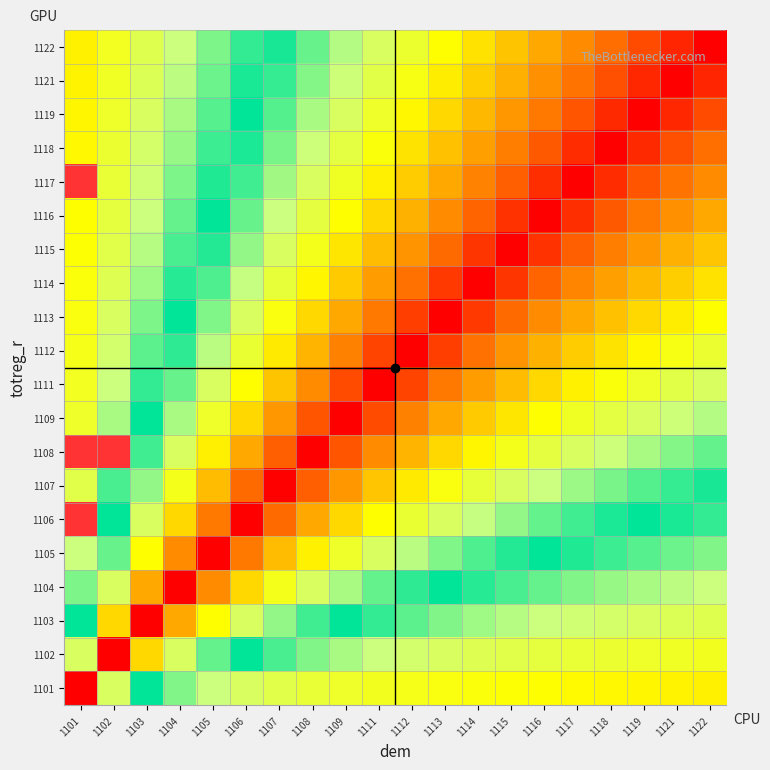

Reading left to right, transcribe all the data shown in this chart.

1101: 1101=0.0	1102=0.5	1103=0.7	1104=0.8	1105=0.8	1106=0.8	1107=0.9	1108=0.9	1109=0.9	1111=0.9	1112=0.9	1113=0.9	1114=0.9	1115=0.9	1116=0.9	1117=0.9	1118=0.9	1119=0.9	1121=0.9	1122=1.0
1102: 1101=0.5	1102=0.0	1103=0.3	1104=0.5	1105=0.6	1106=0.7	1107=0.7	1108=0.8	1109=0.8	1111=0.8	1112=0.8	1113=0.8	1114=0.8	1115=0.9	1116=0.9	1117=0.9	1118=0.9	1119=0.9	1121=0.9	1122=0.9
1103: 1101=0.7	1102=0.3	1103=0.0	1104=0.3	1105=0.4	1106=0.5	1107=0.6	1108=0.6	1109=0.7	1111=0.7	1112=0.7	1113=0.8	1114=0.8	1115=0.8	1116=0.8	1117=0.8	1118=0.8	1119=0.8	1121=0.8	1122=0.9
1104: 1101=0.7	1102=0.5	1103=0.2	1104=0.0	1105=0.2	1106=0.3	1107=0.4	1108=0.5	1109=0.6	1111=0.6	1112=0.6	1113=0.7	1114=0.7	1115=0.7	1116=0.7	1117=0.8	1118=0.8	1119=0.8	1121=0.8	1122=0.8
1105: 1101=0.8	1102=0.6	1103=0.4	1104=0.2	1105=0.0	1106=0.2	1107=0.3	1108=0.4	1109=0.4	1111=0.5	1112=0.5	1113=0.6	1114=0.6	1115=0.6	1116=0.7	1117=0.7	1118=0.7	1119=0.7	1121=0.7	1122=0.8
1106: 1101=1.3	1102=0.7	1103=0.5	1104=0.3	1105=0.2	1106=0.0	1107=0.1	1108=0.3	1109=0.3	1111=0.4	1112=0.5	1113=0.5	1114=0.5	1115=0.6	1116=0.6	1117=0.6	1118=0.6	1119=0.7	1121=0.7	1122=0.7
1107: 1101=0.9	1102=0.7	1103=0.6	1104=0.4	1105=0.3	1106=0.1	1107=0.0	1108=0.1	1109=0.2	1111=0.3	1112=0.4	1113=0.4	1114=0.5	1115=0.5	1116=0.5	1117=0.6	1118=0.6	1119=0.6	1121=0.6	1122=0.7
1108: 1101=1.4	1102=1.2	1103=0.6	1104=0.5	1105=0.4	1106=0.2	1107=0.1	1108=0.0	1109=0.1	1111=0.2	1112=0.3	1113=0.3	1114=0.4	1115=0.4	1116=0.5	1117=0.5	1118=0.5	1119=0.6	1121=0.6	1122=0.6
1109: 1101=0.9	1102=0.8	1103=0.7	1104=0.6	1105=0.4	1106=0.3	1107=0.2	1108=0.1	1109=0.0	1111=0.1	1112=0.2	1113=0.3	1114=0.3	1115=0.4	1116=0.4	1117=0.4	1118=0.5	1119=0.5	1121=0.5	1122=0.6
1111: 1101=0.9	1102=0.8	1103=0.7	1104=0.6	1105=0.5	1106=0.4	1107=0.3	1108=0.2	1109=0.1	1111=0.0	1112=0.1	1113=0.2	1114=0.2	1115=0.3	1116=0.3	1117=0.4	1118=0.4	1119=0.4	1121=0.5	1122=0.5
1112: 1101=0.9	1102=0.8	1103=0.7	1104=0.6	1105=0.5	1106=0.5	1107=0.4	1108=0.3	1109=0.2	1111=0.1	1112=0.0	1113=0.1	1114=0.2	1115=0.2	1116=0.3	1117=0.3	1118=0.4	1119=0.4	1121=0.4	1122=0.5
1113: 1101=0.9	1102=0.8	1103=0.7	1104=0.7	1105=0.6	1106=0.5	1107=0.4	1108=0.3	1109=0.2	1111=0.2	1112=0.1	1113=0.0	1114=0.1	1115=0.1	1116=0.2	1117=0.3	1118=0.3	1119=0.3	1121=0.4	1122=0.4
1114: 1101=0.9	1102=0.8	1103=0.8	1104=0.7	1105=0.6	1106=0.5	1107=0.5	1108=0.4	1109=0.3	1111=0.2	1112=0.2	1113=0.1	1114=0.0	1115=0.1	1116=0.1	1117=0.2	1118=0.2	1119=0.3	1121=0.3	1122=0.4
1115: 1101=0.9	1102=0.9	1103=0.8	1104=0.7	1105=0.6	1106=0.6	1107=0.5	1108=0.4	1109=0.4	1111=0.3	1112=0.2	1113=0.1	1114=0.1	1115=0.0	1116=0.1	1117=0.1	1118=0.2	1119=0.2	1121=0.3	1122=0.3
1116: 1101=0.9	1102=0.9	1103=0.8	1104=0.7	1105=0.7	1106=0.6	1107=0.5	1108=0.5	1109=0.4	1111=0.3	1112=0.3	1113=0.2	1114=0.1	1115=0.1	1116=0.0	1117=0.1	1118=0.1	1119=0.2	1121=0.2	1122=0.3
1117: 1101=1.4	1102=0.9	1103=0.8	1104=0.7	1105=0.7	1106=0.6	1107=0.6	1108=0.5	1109=0.4	1111=0.4	1112=0.3	1113=0.2	1114=0.2	1115=0.1	1116=0.1	1117=0.0	1118=0.1	1119=0.1	1121=0.2	1122=0.2
1118: 1101=0.9	1102=0.9	1103=0.8	1104=0.8	1105=0.7	1106=0.6	1107=0.6	1108=0.5	1109=0.5	1111=0.4	1112=0.4	1113=0.3	1114=0.2	1115=0.2	1116=0.1	1117=0.1	1118=0.0	1119=0.1	1121=0.1	1122=0.2
1119: 1101=0.9	1102=0.9	1103=0.8	1104=0.8	1105=0.7	1106=0.7	1107=0.6	1108=0.6	1109=0.5	1111=0.4	1112=0.4	1113=0.3	1114=0.3	1115=0.2	1116=0.2	1117=0.1	1118=0.1	1119=0.0	1121=0.1	1122=0.1
1121: 1101=0.9	1102=0.9	1103=0.8	1104=0.8	1105=0.7	1106=0.7	1107=0.6	1108=0.6	1109=0.5	1111=0.5	1112=0.4	1113=0.4	1114=0.3	1115=0.3	1116=0.2	1117=0.2	1118=0.1	1119=0.1	1121=0.0	1122=0.1
1122: 1101=0.9	1102=0.9	1103=0.8	1104=0.8	1105=0.7	1106=0.7	1107=0.6	1108=0.6	1109=0.5	1111=0.5	1112=0.4	1113=0.4	1114=0.3	1115=0.3	1116=0.2	1117=0.2	1118=0.1	1119=0.1	1121=0.0	1122=0.0